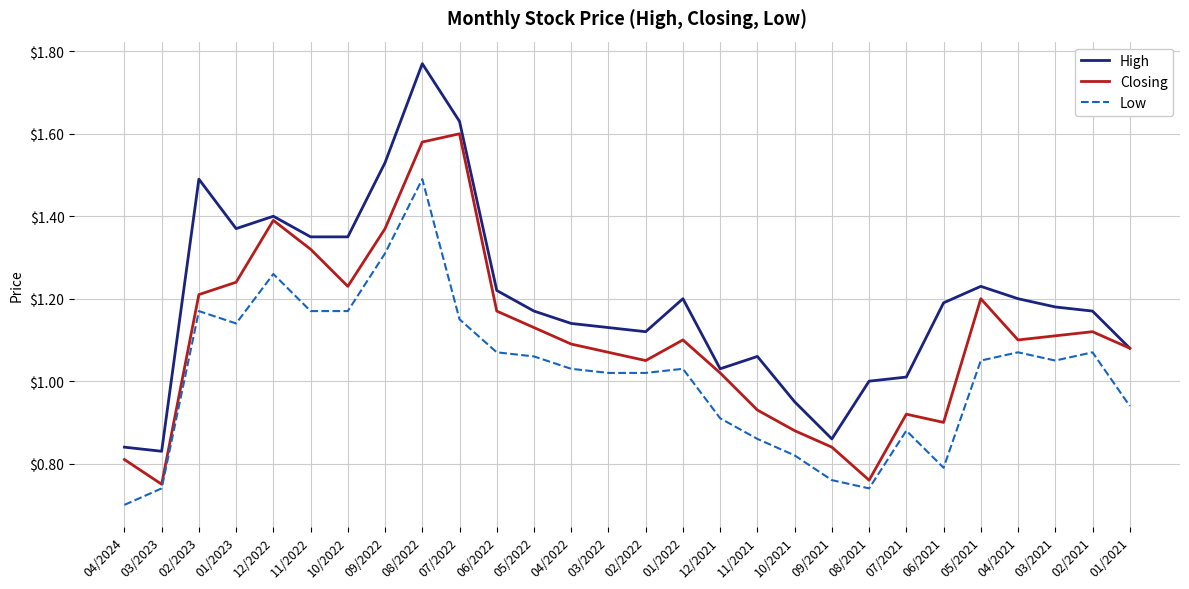

What are all the series names shown in the legend?

High, Closing, Low